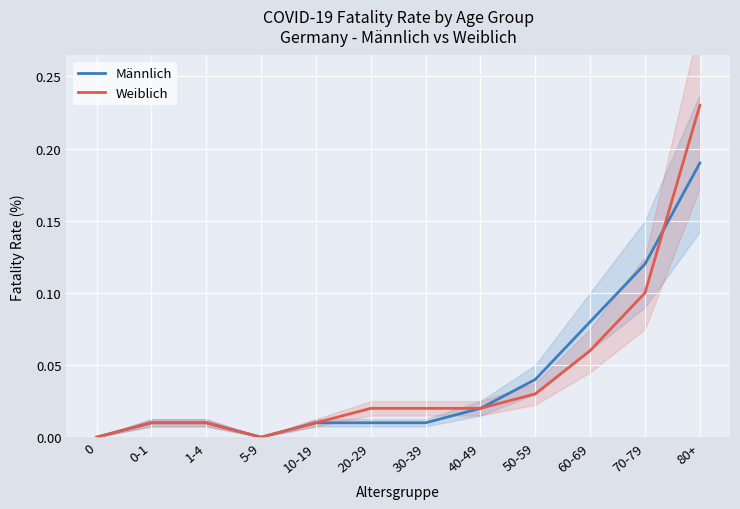

The value of Männlich at 70-79 is 0.1. True or false?

True